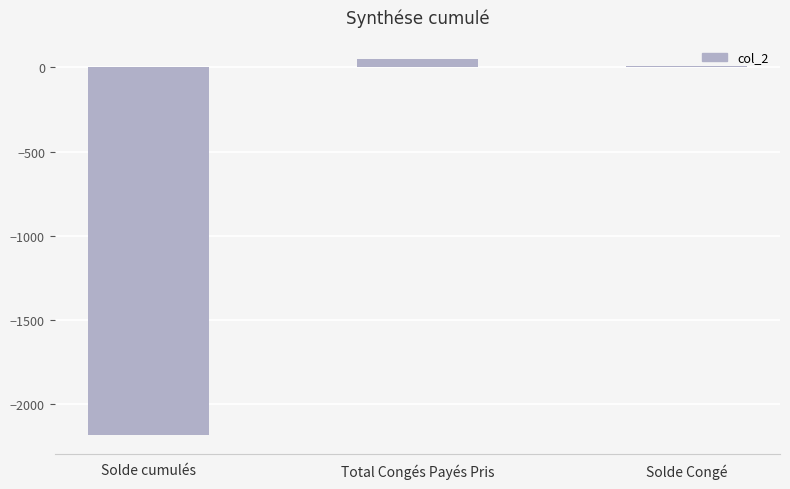

Rank the categories by value from highest to lowest.

Total Congés Payés Pris, Solde Congé, Solde cumulés